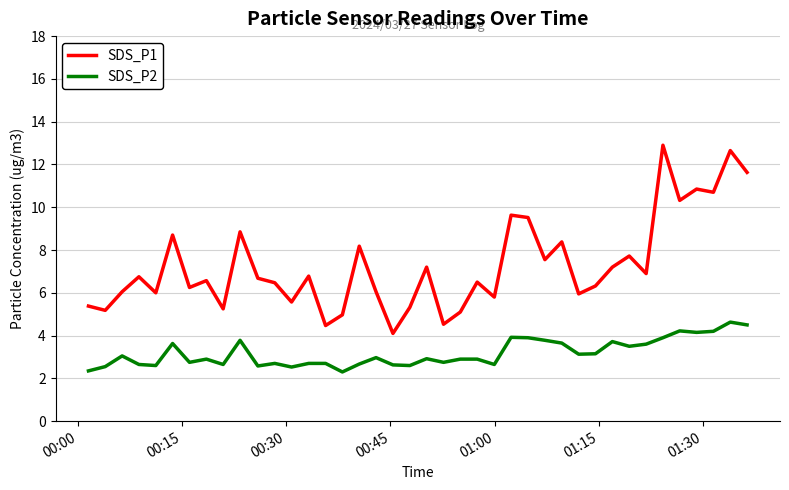

List the series in order of their peak value, highest first.

SDS_P1, SDS_P2